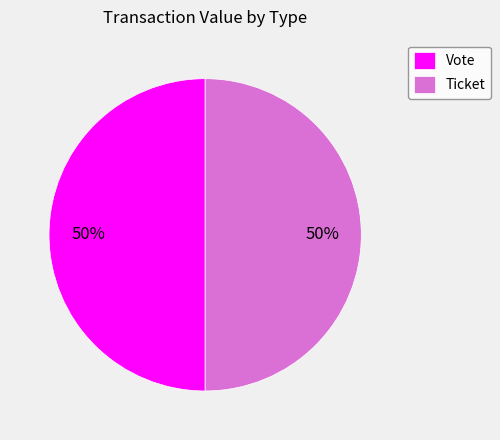

Do Vote and Ticket together represent more than half of the pie?

Yes